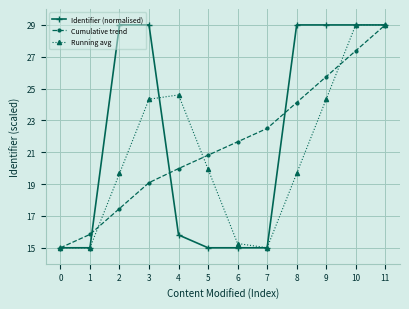

Rank the series by their average value, from highest to lowest.

Identifier (normalised), Cumulative trend, Running avg